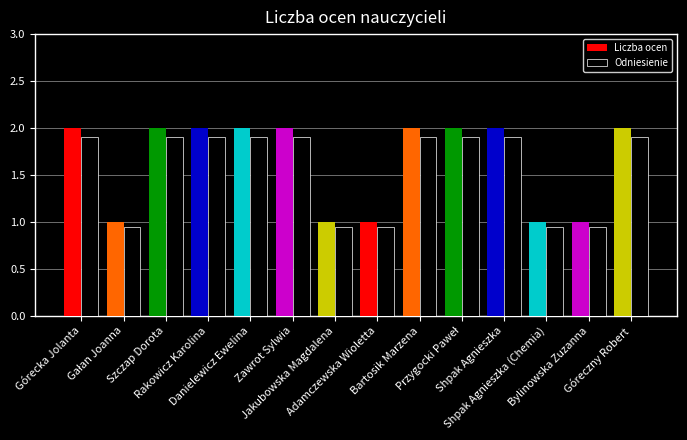

What is the sum of the Liczba ocen values at Rakowicz Karolina and Góreczny Robert?

4.0